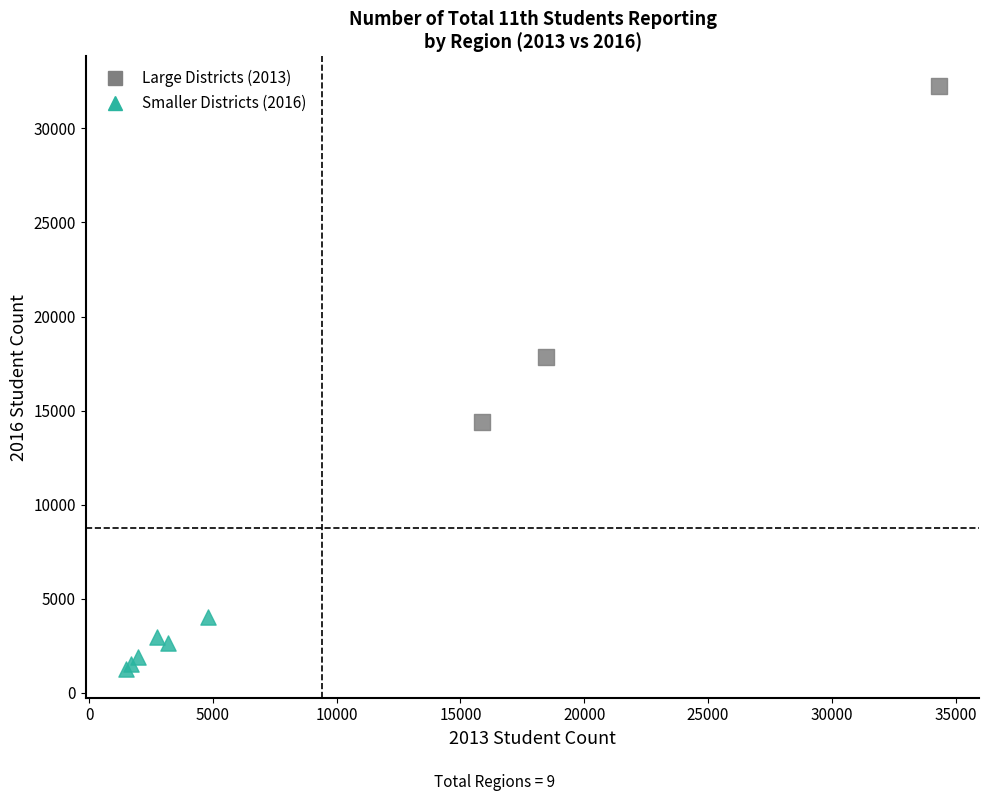

What are all the series names shown in the legend?

Large Districts (2013), Smaller Districts (2016)